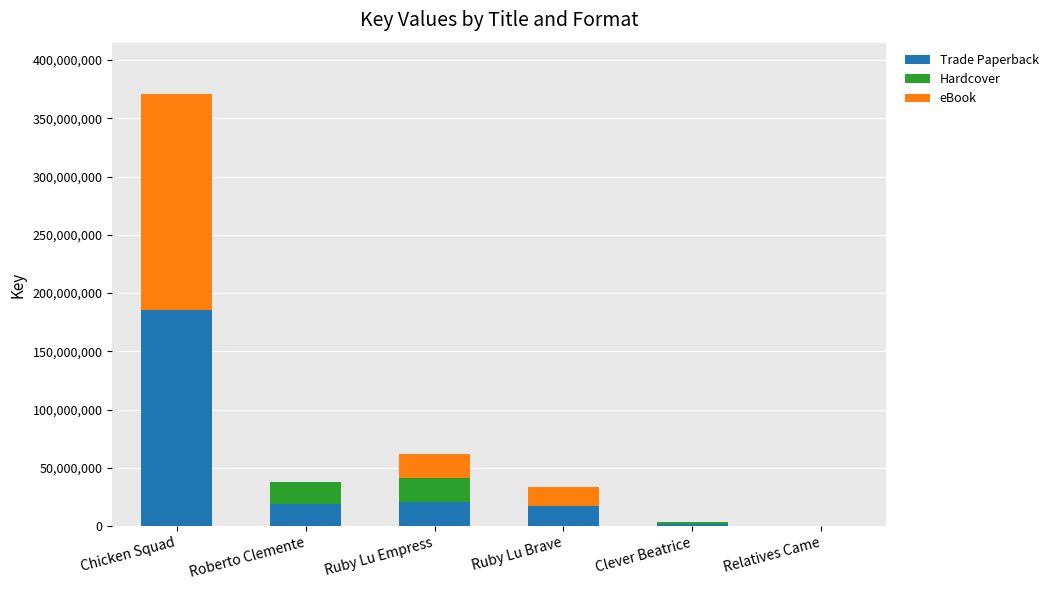

What are all the series names shown in the legend?

Trade Paperback, Hardcover, eBook